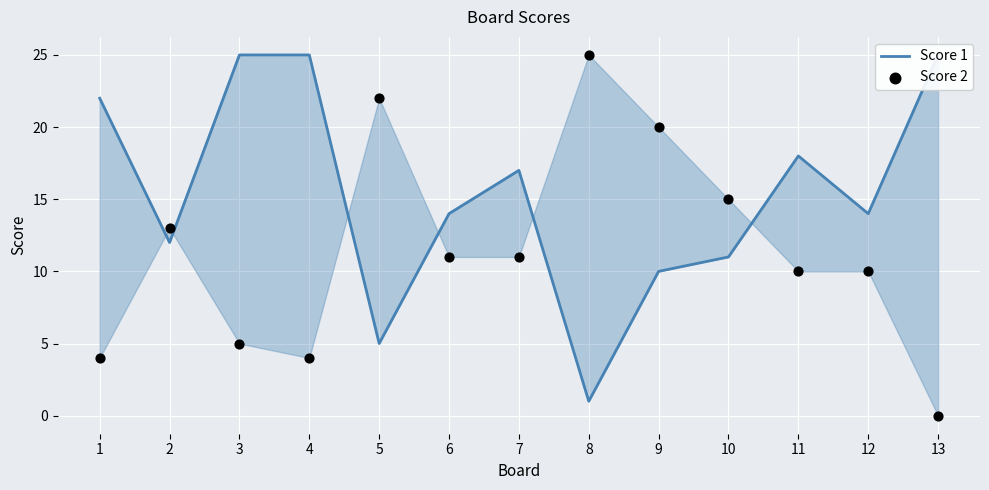

Is the value of Score 1 at 8 greater than the value of Score 2 at 2?

No